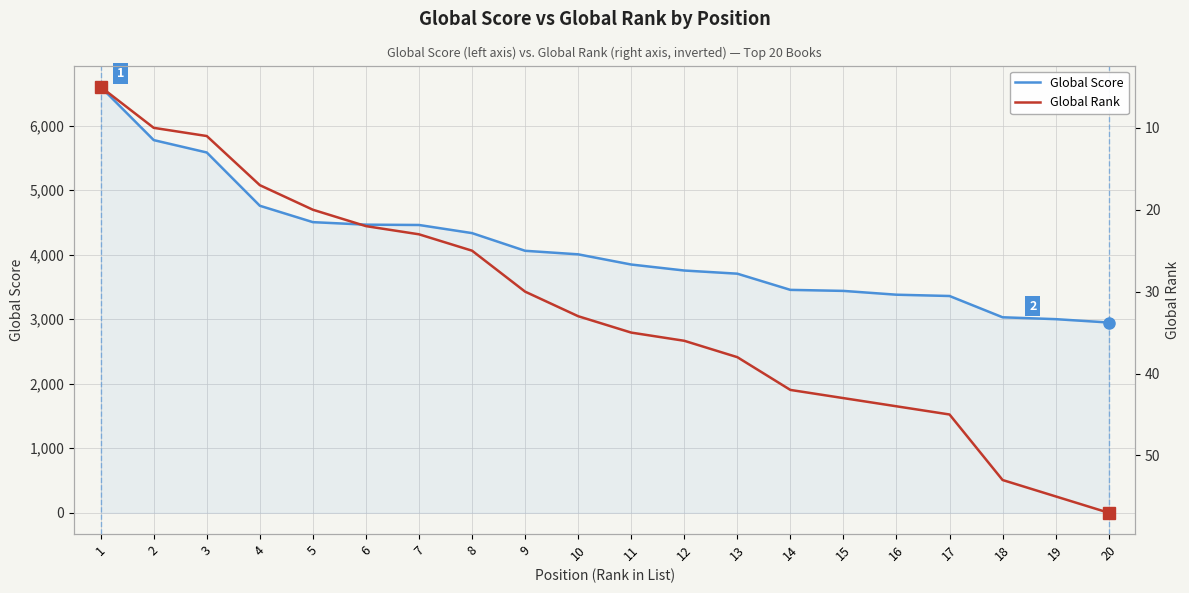

True or false: Global Rank and Global Score cross at least once.

False